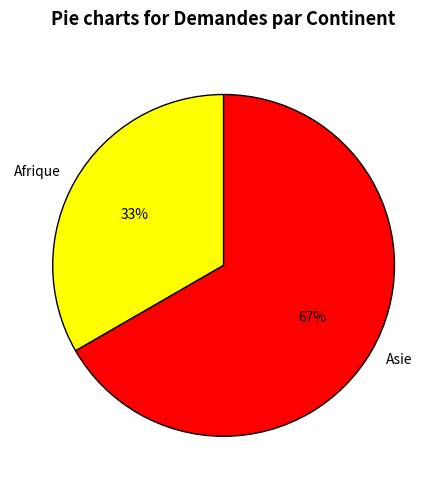

To the nearest percent, what portion does Afrique represent?

33%